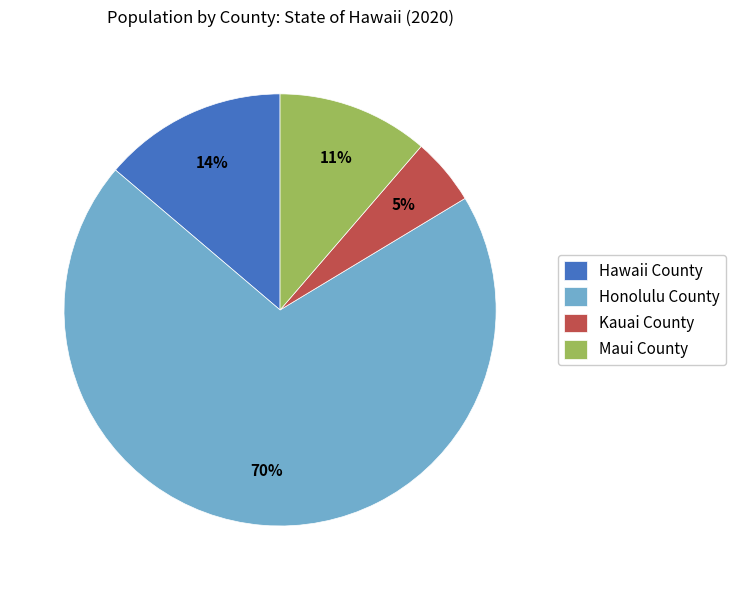

To the nearest percent, what is the average slice percentage?

25%